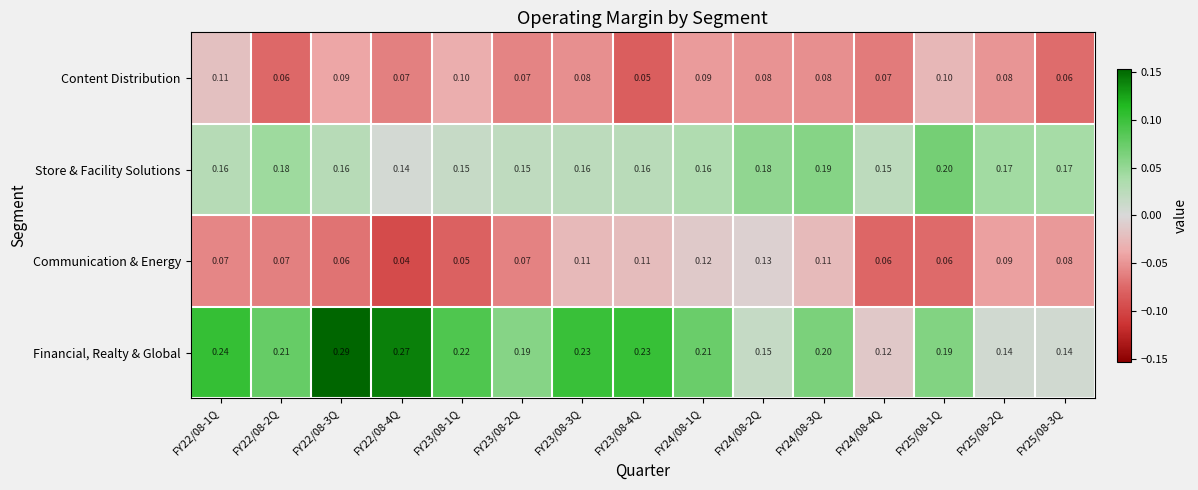

List the series in order of their peak value, lowest first.

Content Distribution, Communication & Energy, Store & Facility Solutions, Financial, Realty & Global